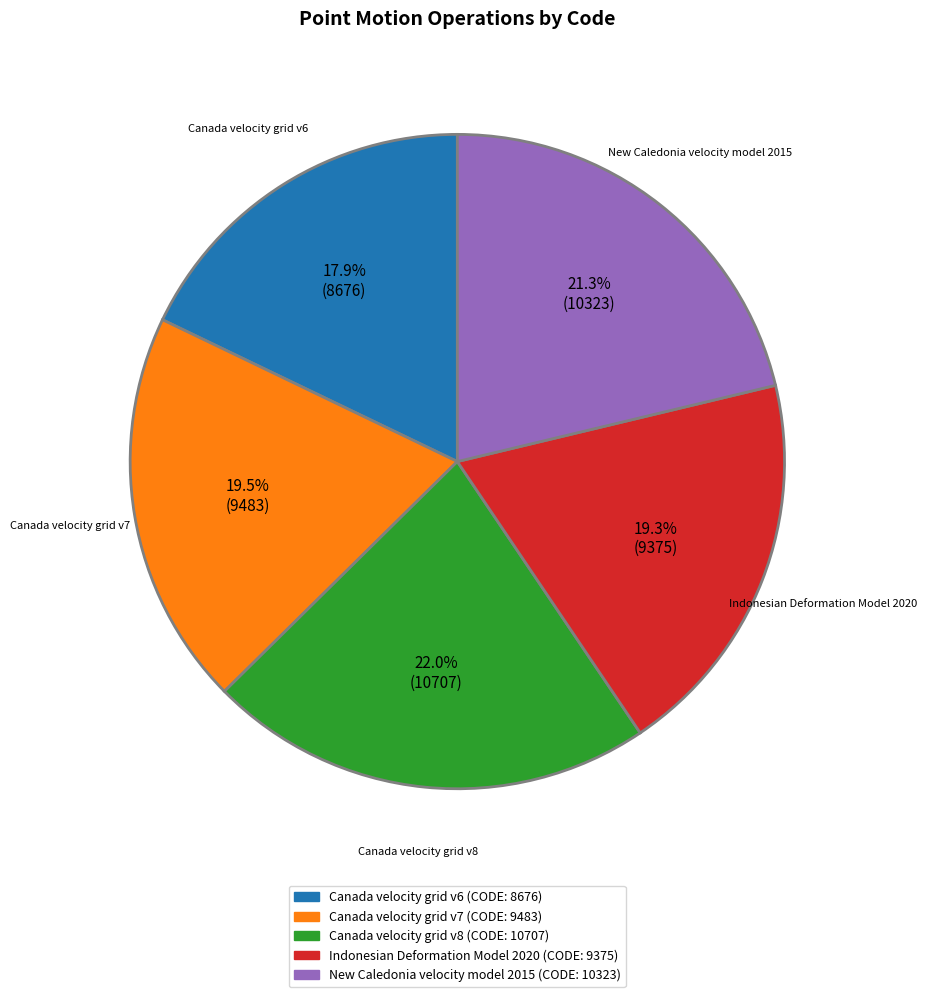

Does New Caledonia velocity model 2015 represent more than half of the total?

No